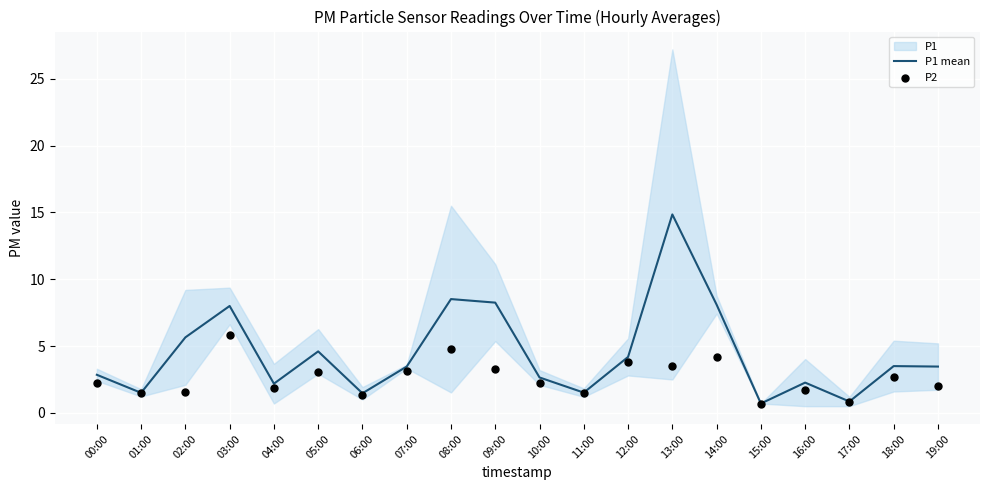

Which series contains the highest Y value?

P1 mean